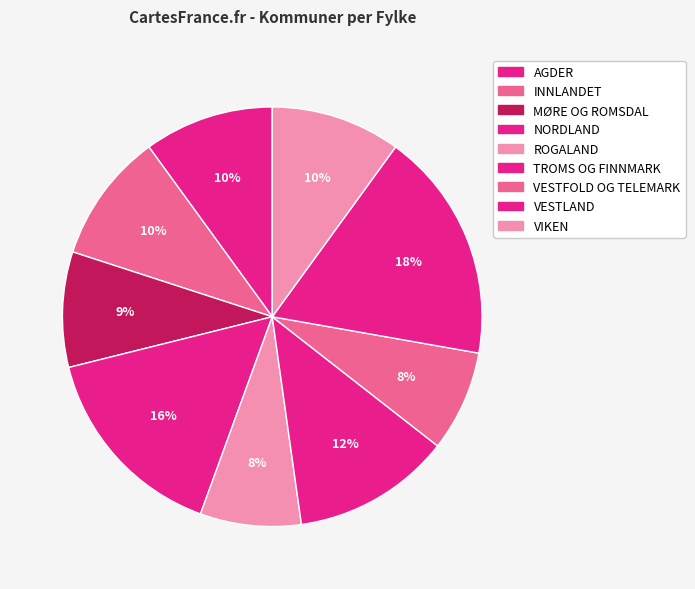

How many segments does this pie chart have?

9